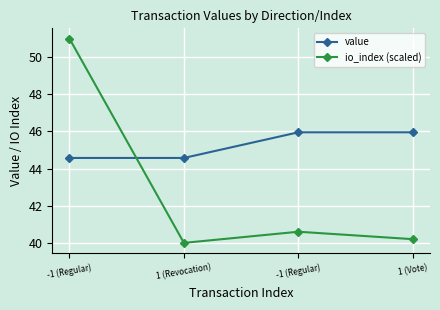

How many values in the io_index (scaled) series exceed 40?

3